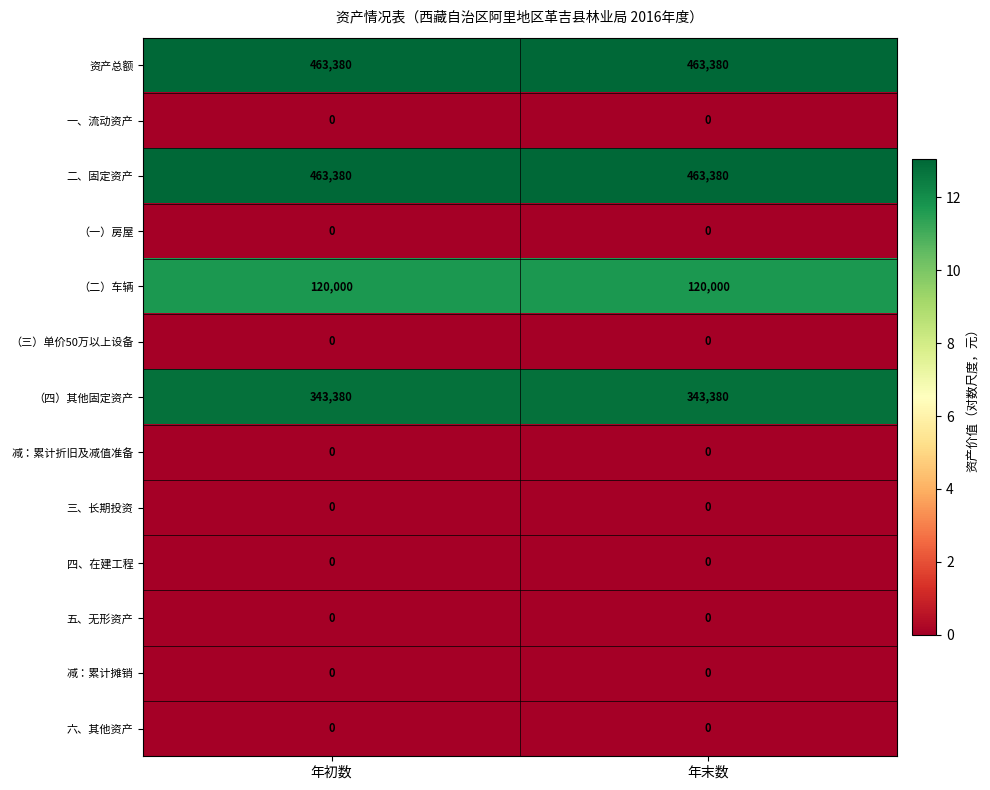

What is the maximum value shown in the chart?

463380